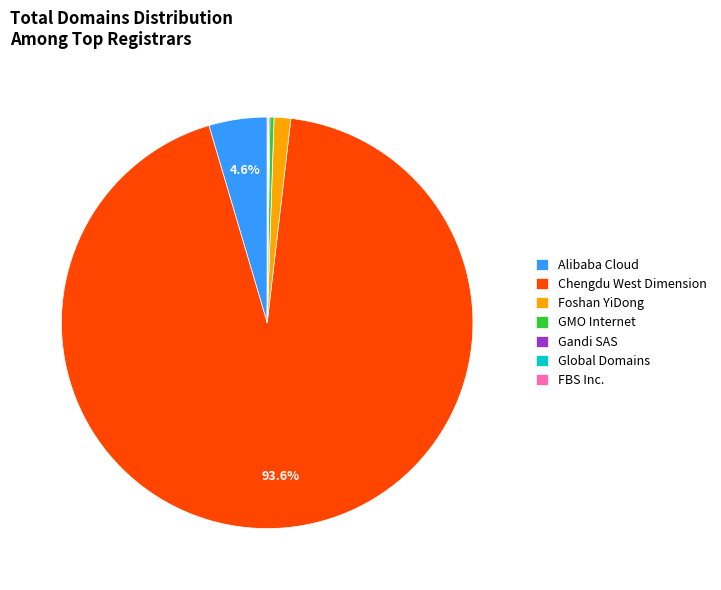

To the nearest percent, what is the combined percentage of GMO Internet and Foshan YiDong?

2%